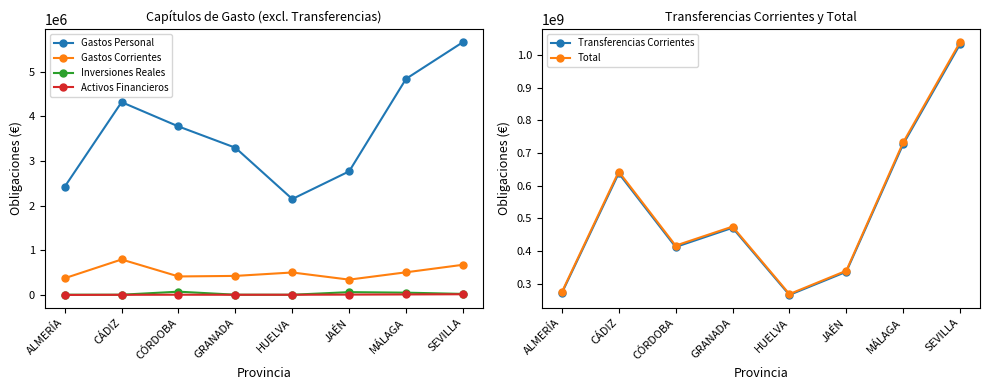

What is the difference between the maximum and minimum values in the Activos Financieros series?

15405.8